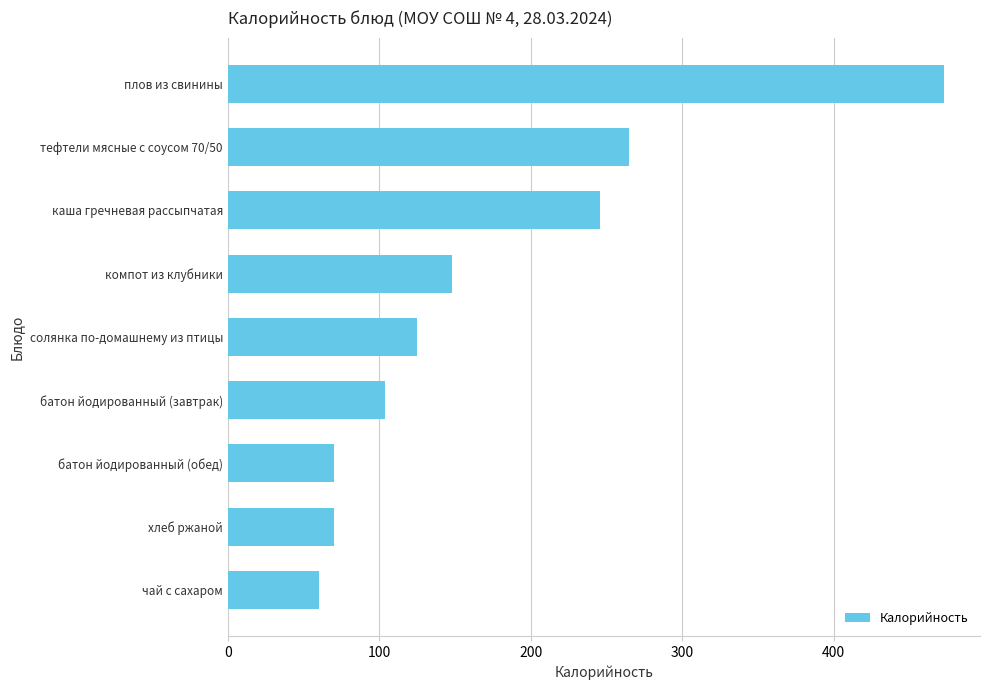

How many distinct data groups are displayed?

1